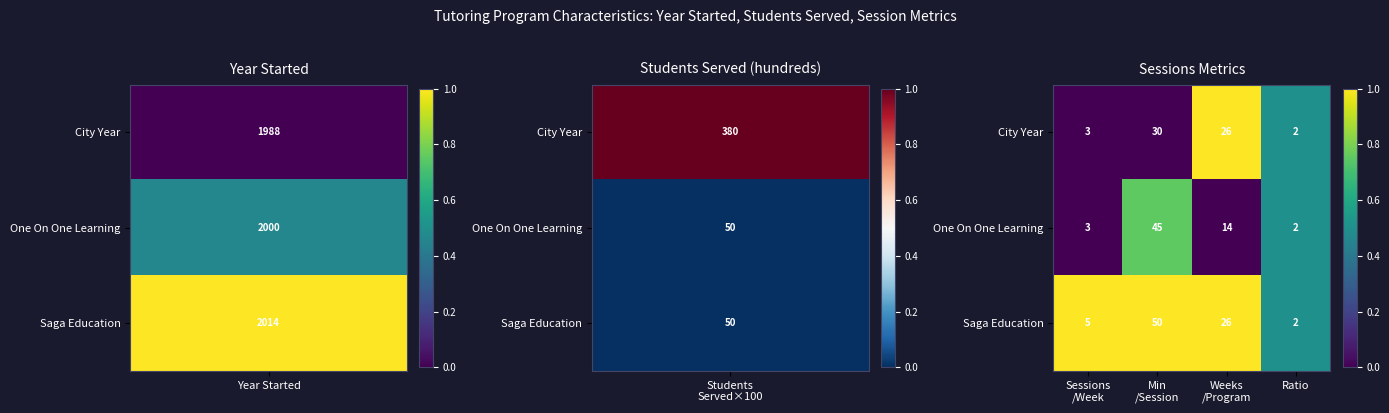

Which series has the largest range (max minus min)?

Saga Education